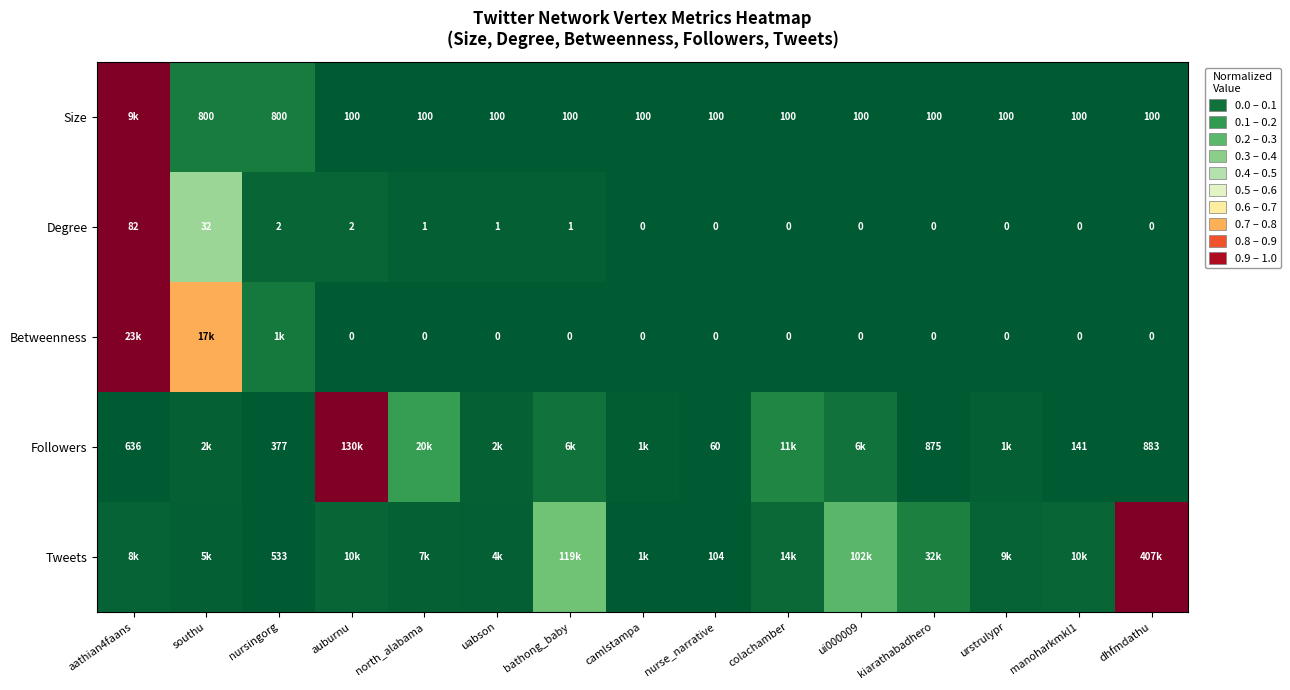

Is the value of Betweenness at dhfmdathu greater than the value of Followers at nursingorg?

No